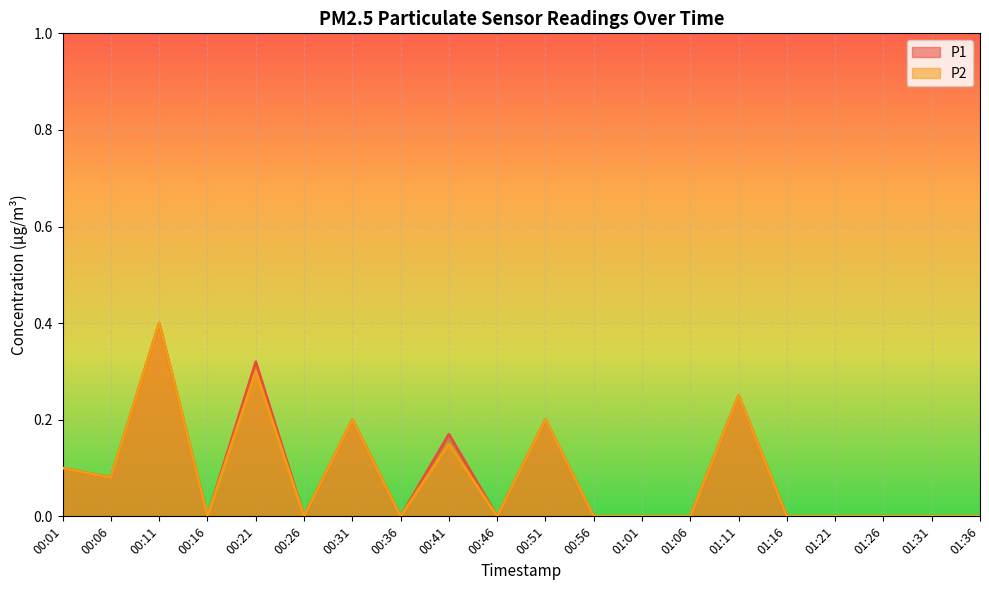

At which category is the sum across all series the highest?

00:11